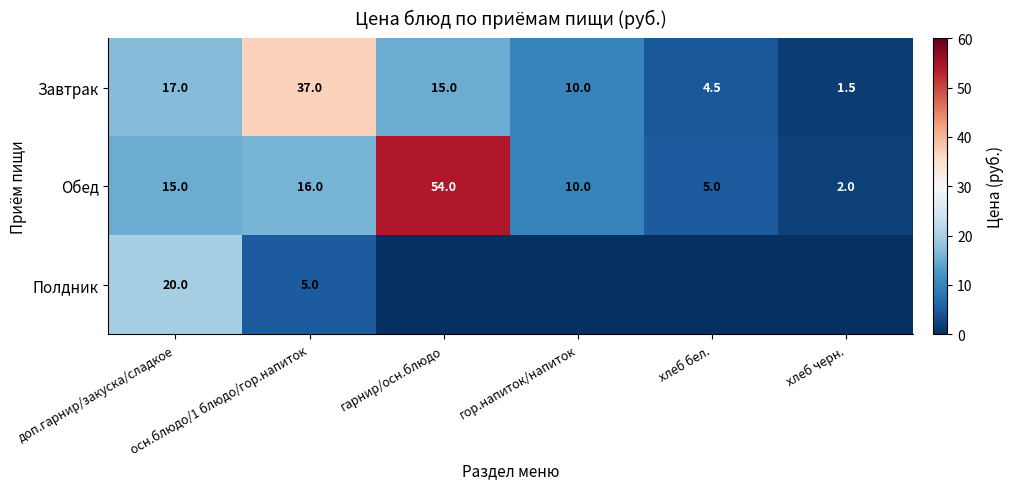

Rank the categories by Завтрак value from lowest to highest.

хлеб черн., хлеб бел., гор.напиток/напиток, гарнир/осн.блюдо, доп.гарнир/закуска/сладкое, осн.блюдо/1 блюдо/гор.напиток